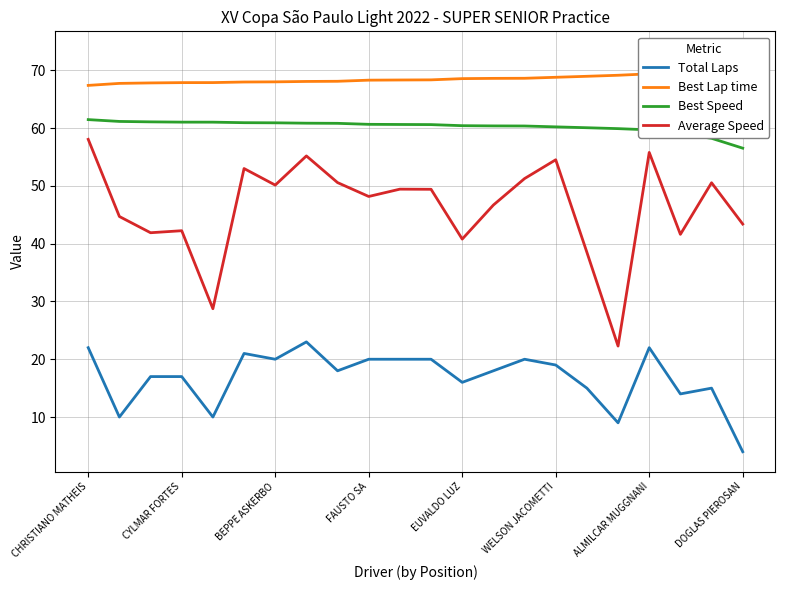

What is the difference between the Average Speed values at WELSON JACOMETTI and CHRISTIANO MATHEIS?

3.5